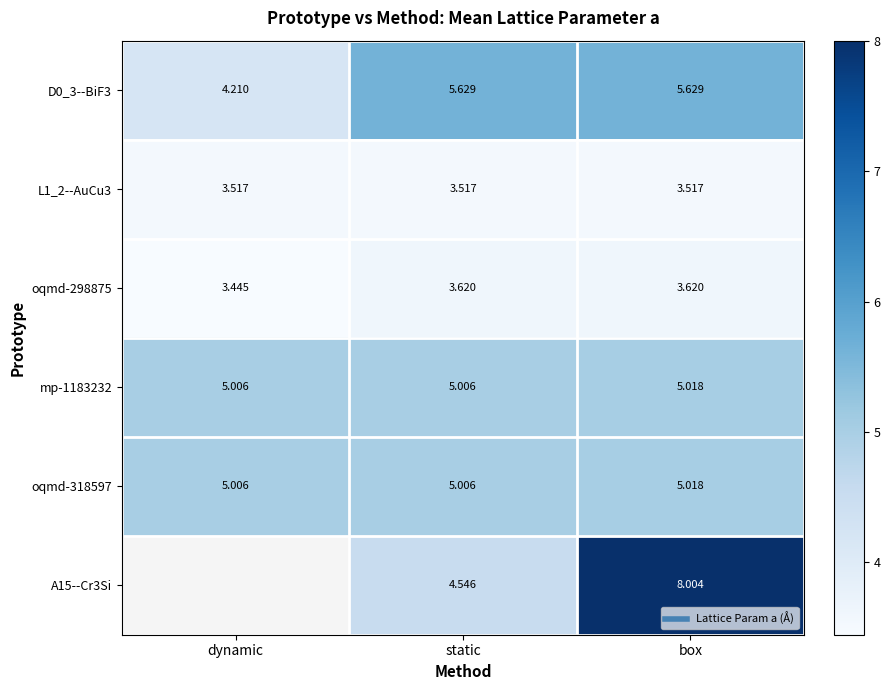

At dynamic, list the series in order from largest to smallest.

mp-1183232, oqmd-318597, D0_3--BiF3, L1_2--AuCu3, A15--Cr3Si, oqmd-298875